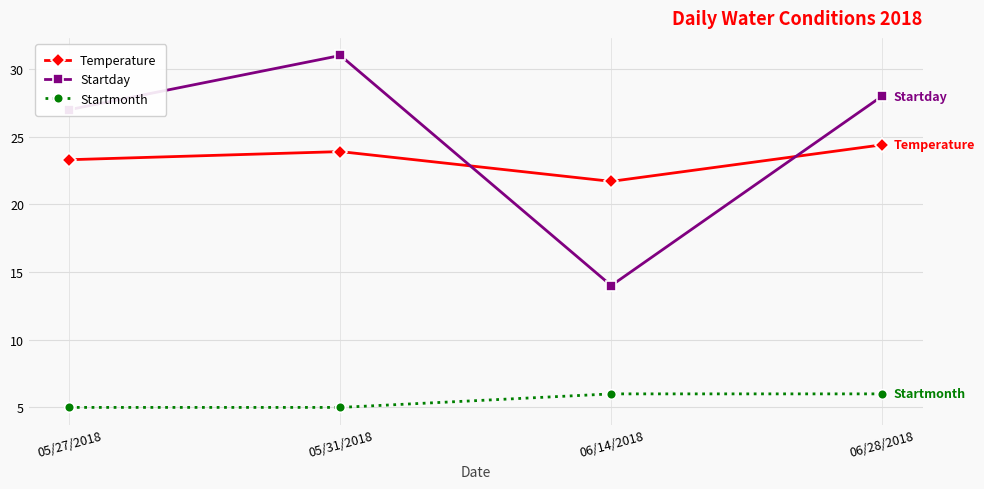

True or false: Temperature and Startday intersect in this chart.

True